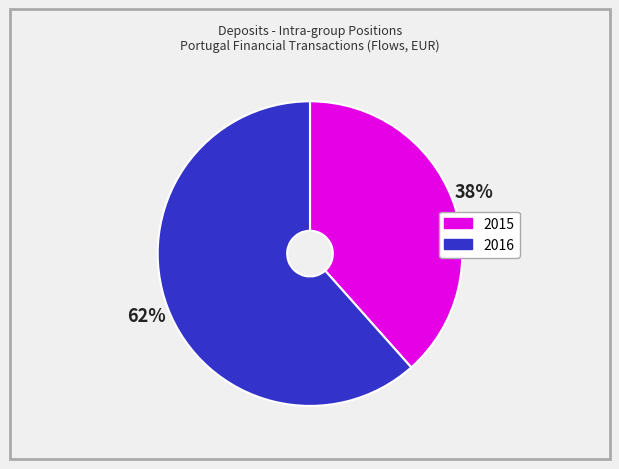

To the nearest percent, what is the average slice percentage?

50%